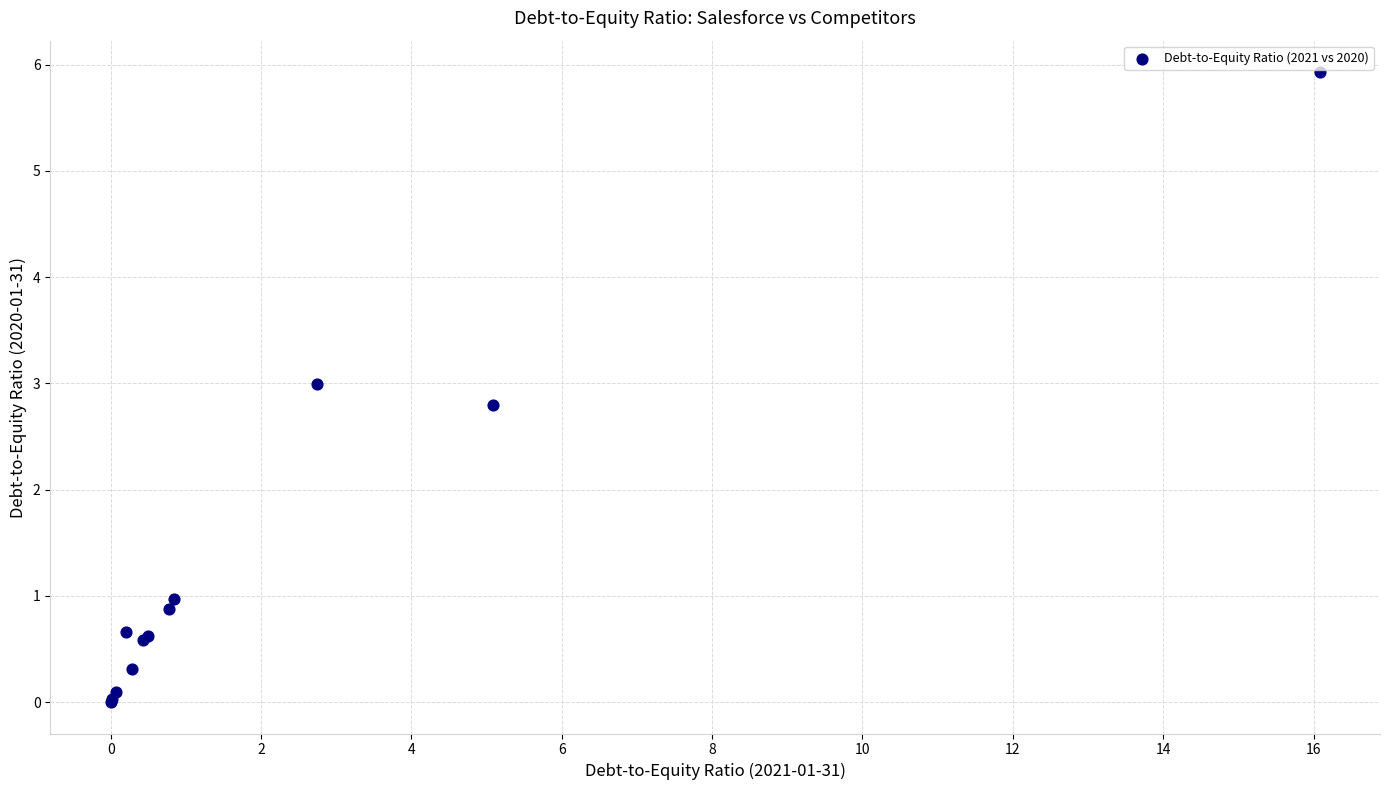

What Y value in the scatter plot is closest to 2?

2.8